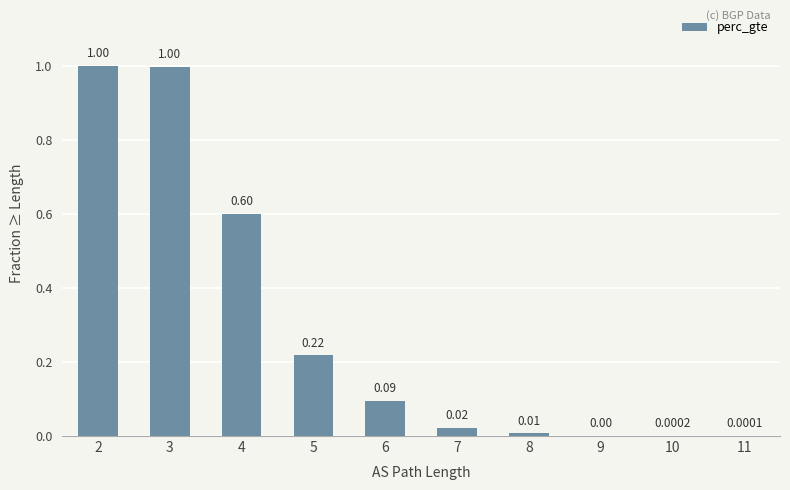

Which has a higher value, 11 or 9?

9